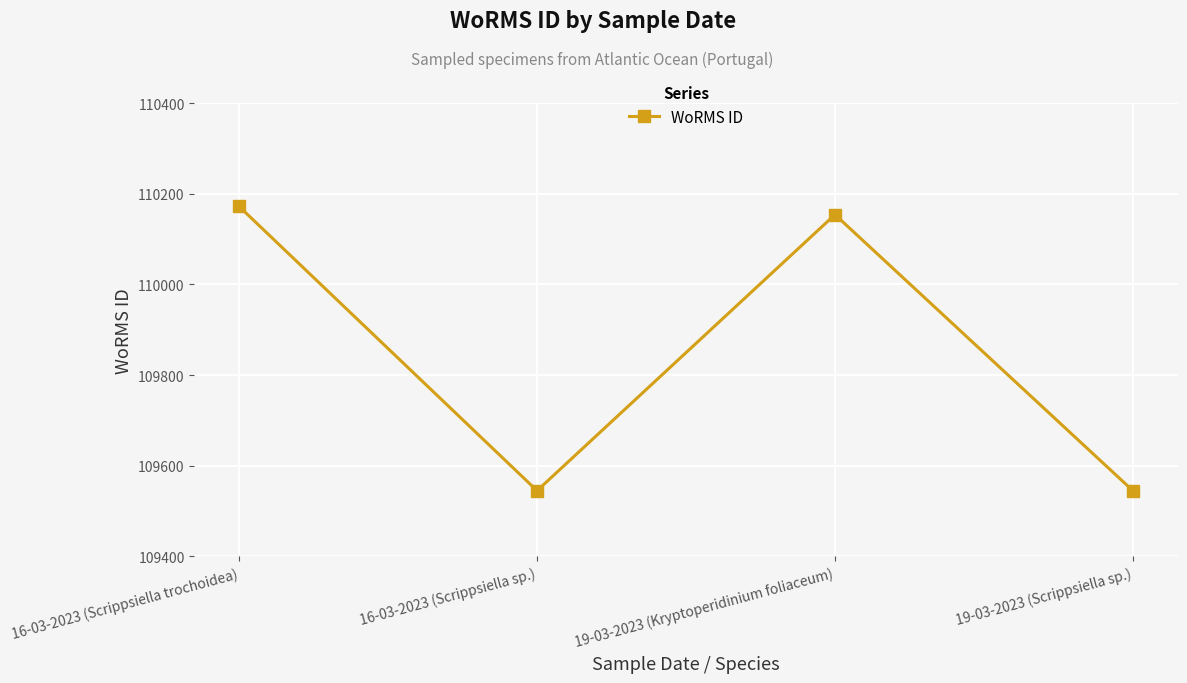

What is the difference between the values at 16-03-2023 (Scrippsiella sp.) and 16-03-2023 (Scrippsiella trochoidea)?

627